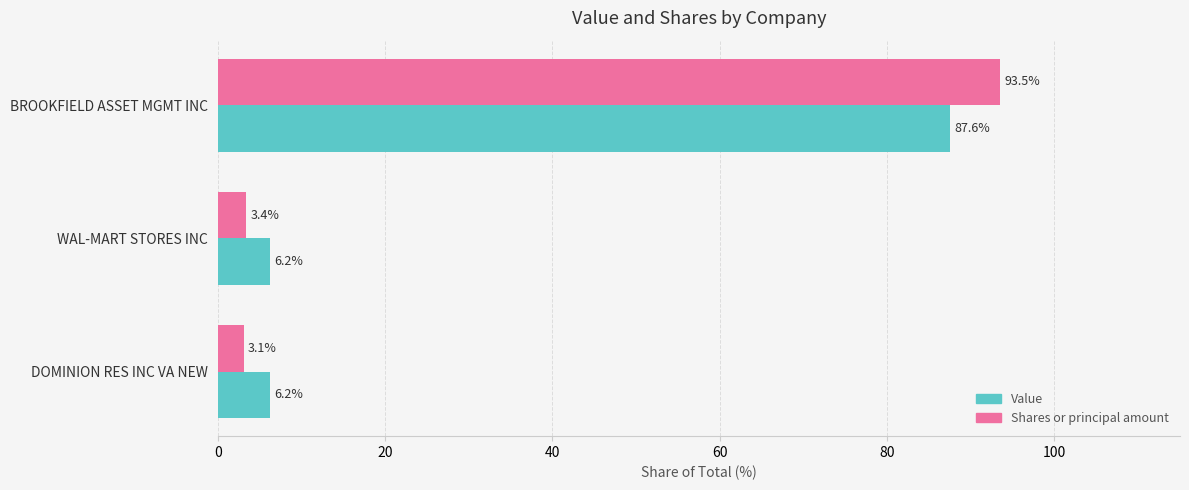

Which label corresponds to the smallest value in the chart?

DOMINION RES INC VA NEW